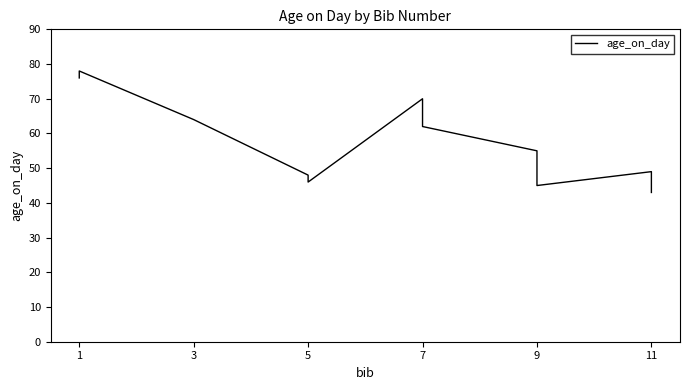

How many series are shown in this chart?

1